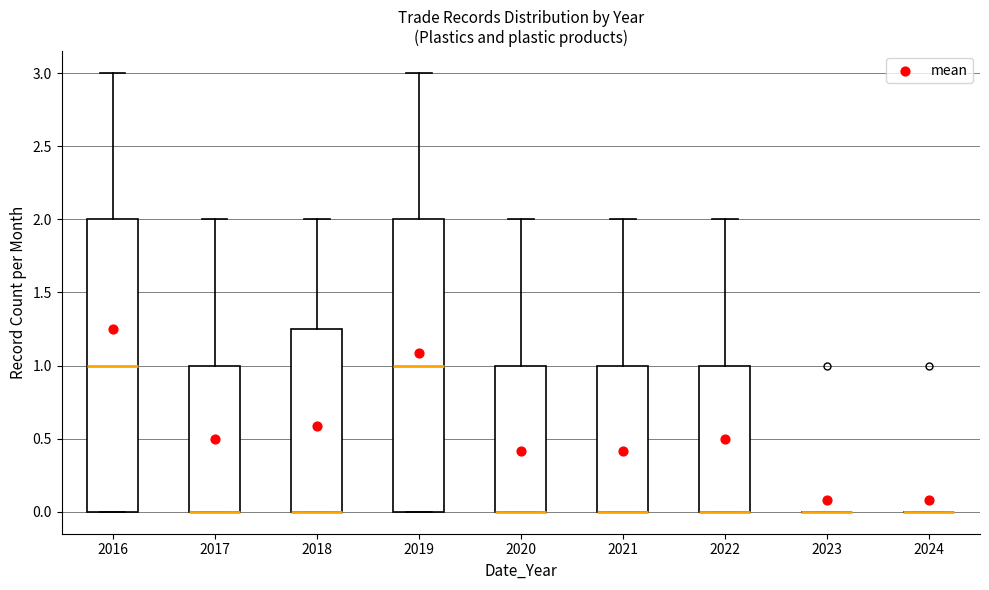

Reading left to right, read every box against the y-axis: the position of its median line, the range the box covers, and the ends of its whiskers. The values are not printed on the chart, so give them approximately, as read against the axis.

2016: median 1.00, box 0.00 to 2.00, whiskers 0.00 to 3.00
2017: median 0.00 (drawn on the box's lower edge), box 0.00 to 1.00, whiskers 0.00 to 2.00
2018: median 0.00 (drawn on the box's lower edge), box 0.00 to 1.25, whiskers 0.00 to 2.00
2019: median 1.00, box 0.00 to 2.00, whiskers 0.00 to 3.00
2020: median 0.00 (drawn on the box's lower edge), box 0.00 to 1.00, whiskers 0.00 to 2.00
2021: median 0.00 (drawn on the box's lower edge), box 0.00 to 1.00, whiskers 0.00 to 2.00
2022: median 0.00 (drawn on the box's lower edge), box 0.00 to 1.00, whiskers 0.00 to 2.00
2023: box collapsed to a line at 0.00, whiskers 0.00 to 0.00
2024: box collapsed to a line at 0.00, whiskers 0.00 to 0.00